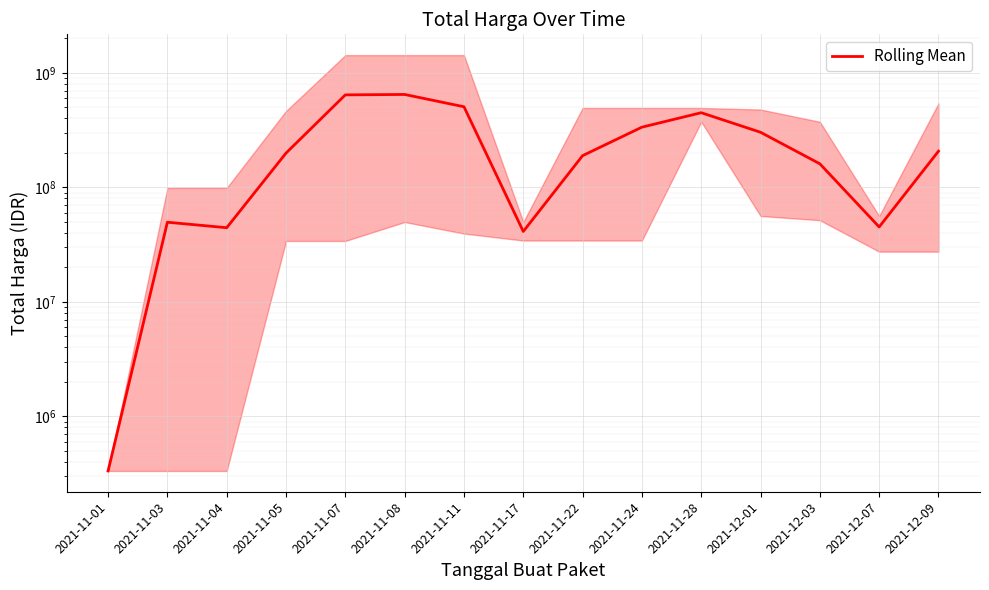

Which has a higher value, 2021-11-07 or 2021-11-01?

2021-11-07